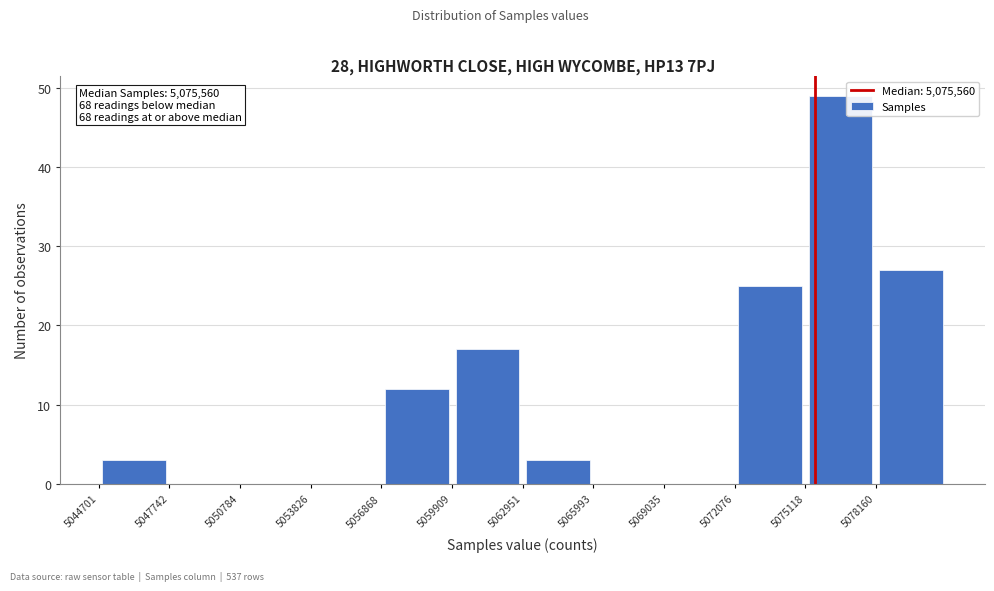

Which range on the x-axis has the tallest bar?

5075000 to 5078000